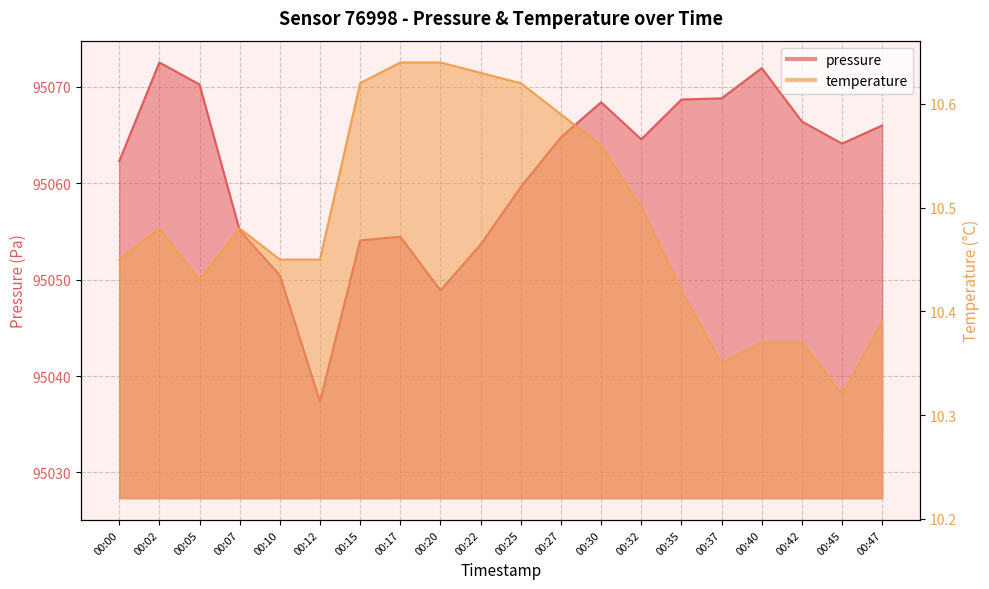

The value of pressure at 00:17 is 95054.4. True or false?

True